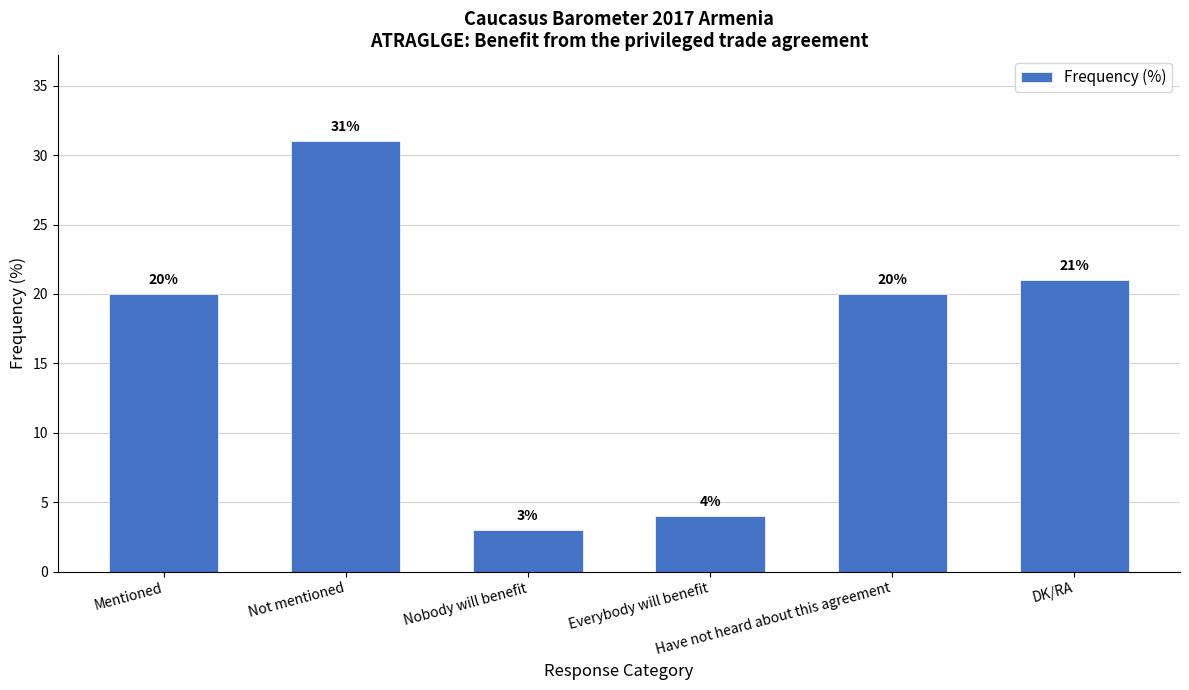

Reading right to left, what are all the values shown in this chart?

21	20	4	3	31	20